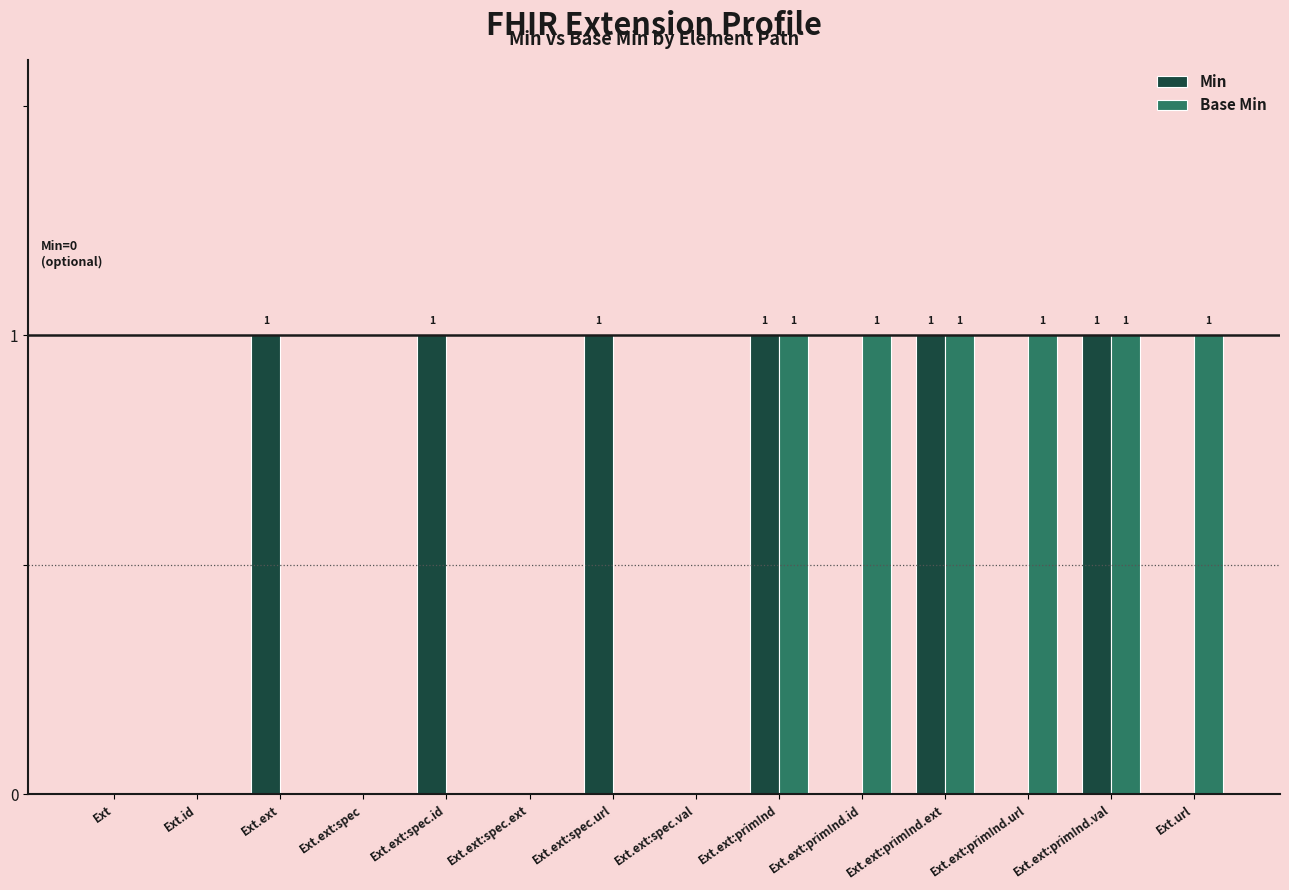

Count the number of data series in this chart.

2